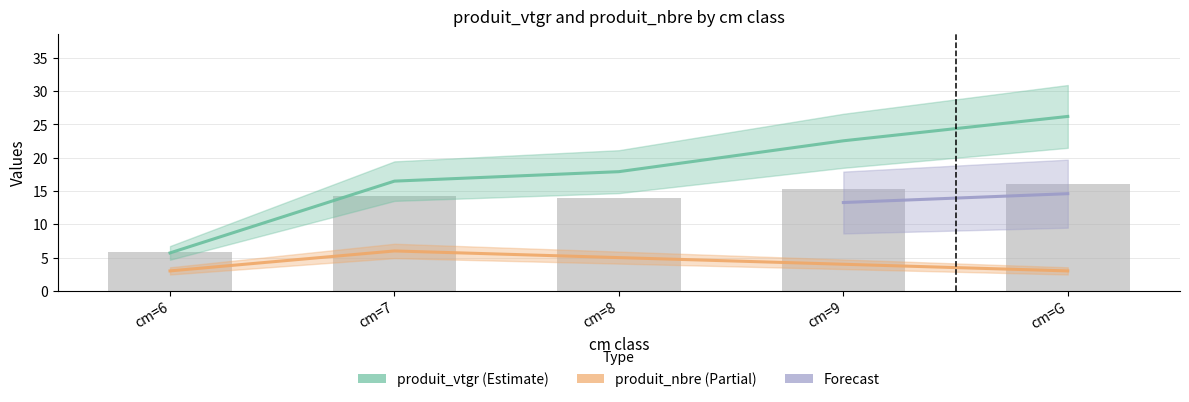

What is the smallest value displayed?

3.0